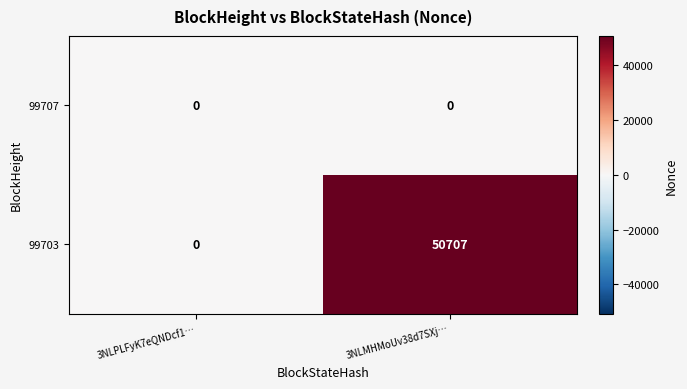

Which series has the largest total across all categories?

99703